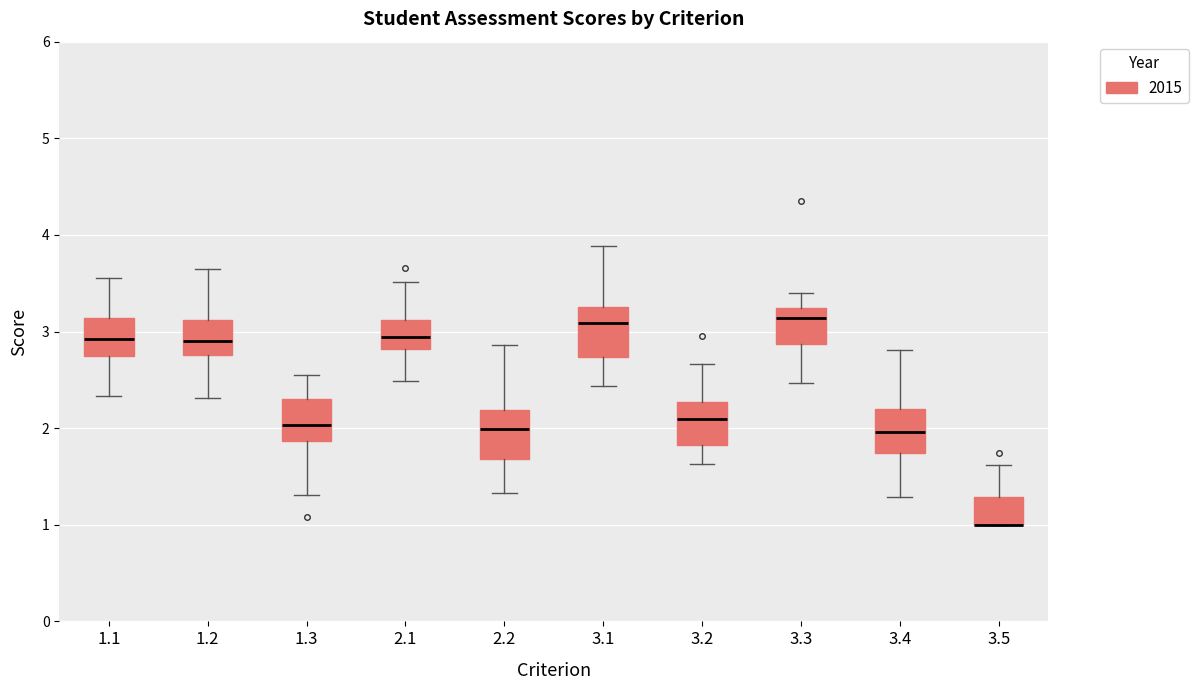

Where does the upper whisker of the box at x = 3.3 end on the y-axis? The values are not printed on the chart, so give them approximately, as read against the axis.

3.4